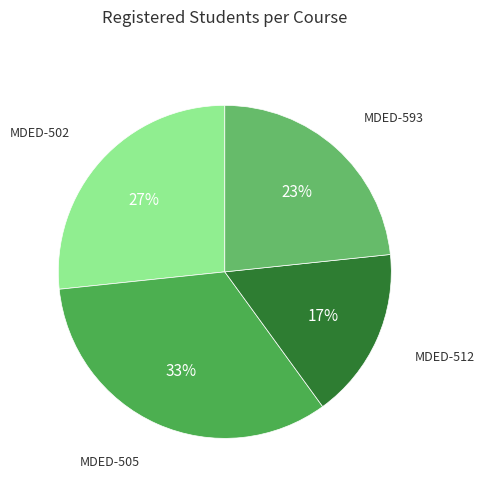

Is it true that MDED-593 is 17% of the pie?

False